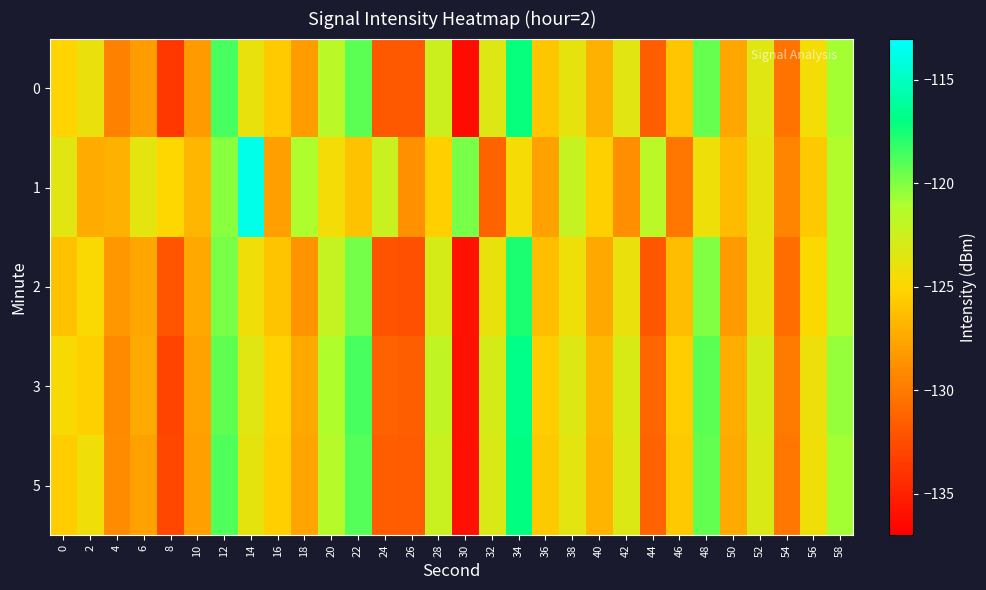

At which category is the sum across all series the highest?

34